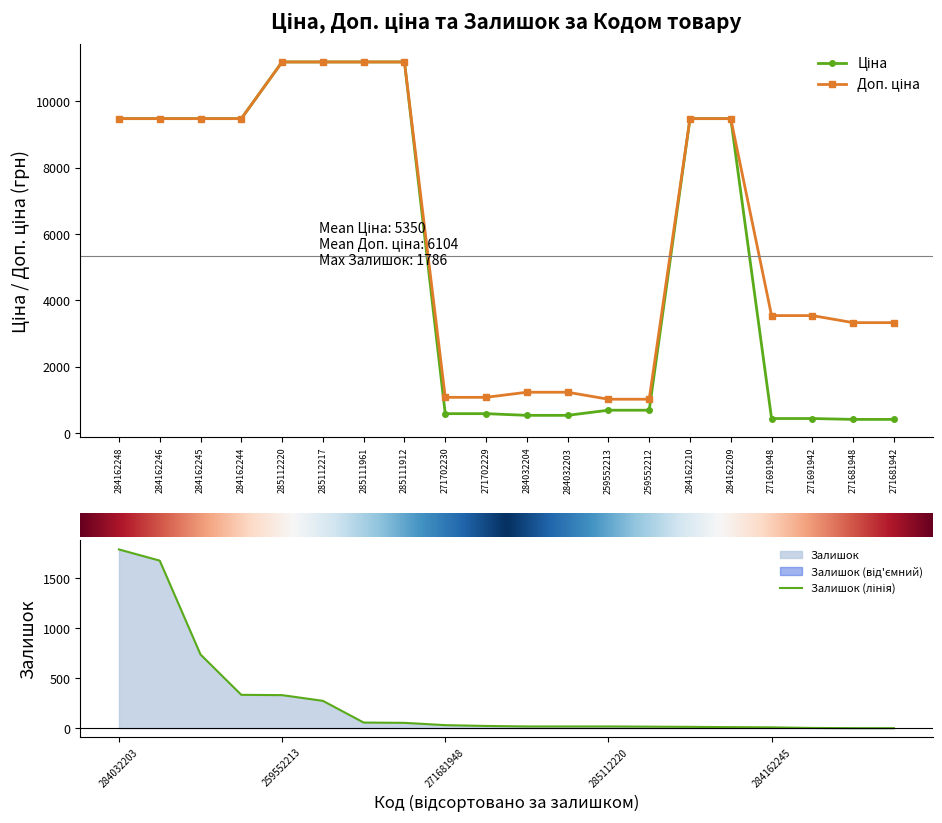

True or false: Доп. ціна has more than 0 interior local peaks.

False